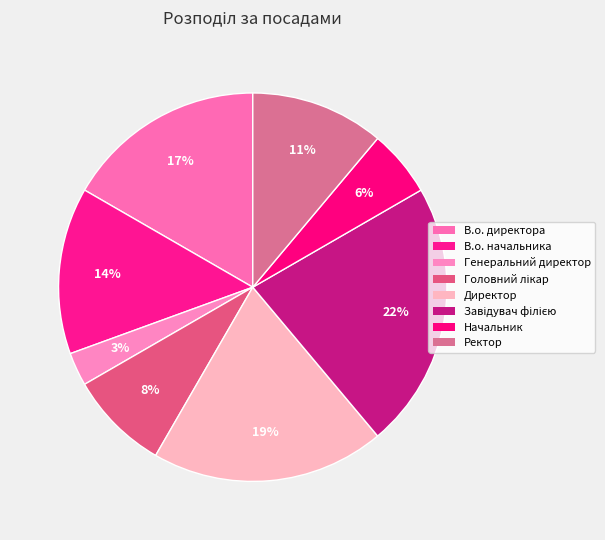

How many slices are in this pie chart?

8